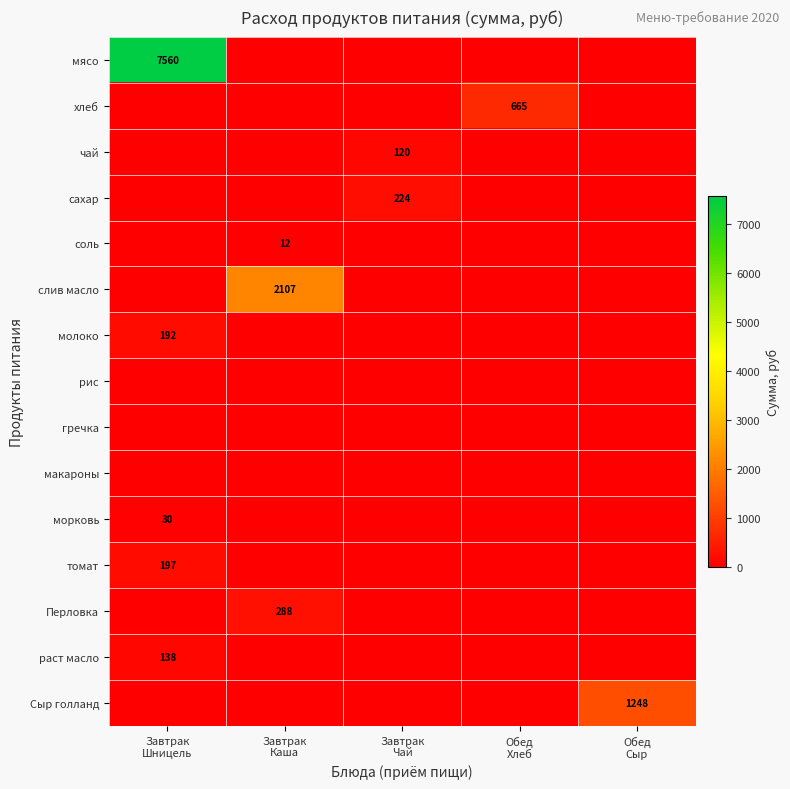

At which label does Перловка reach its minimum?

Завтрак Шницель